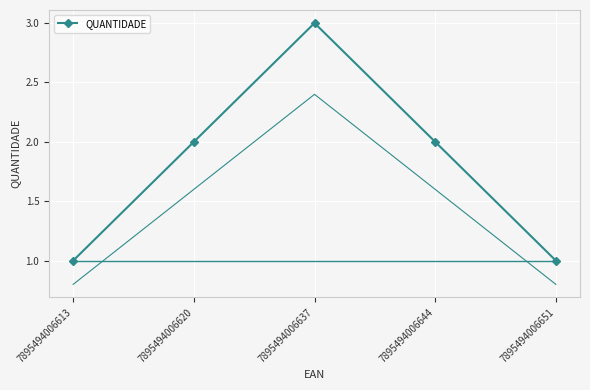

How many points are higher than both their immediate neighbors (excluding endpoints)?

1